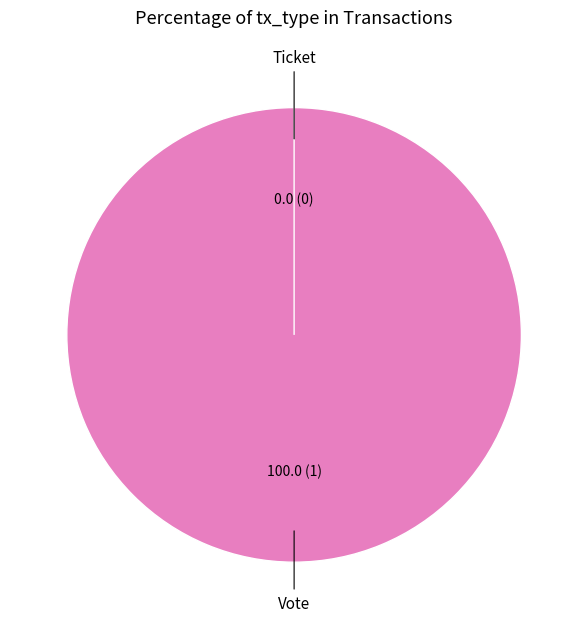

Rank the categories by value from lowest to highest.

Ticket, Vote